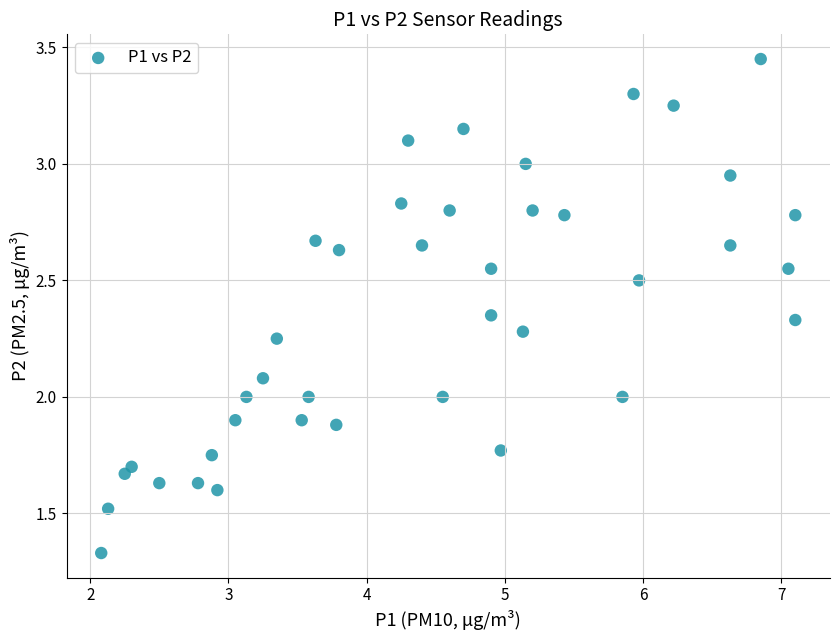

What is the range of Y values (max minus min)?

2.1